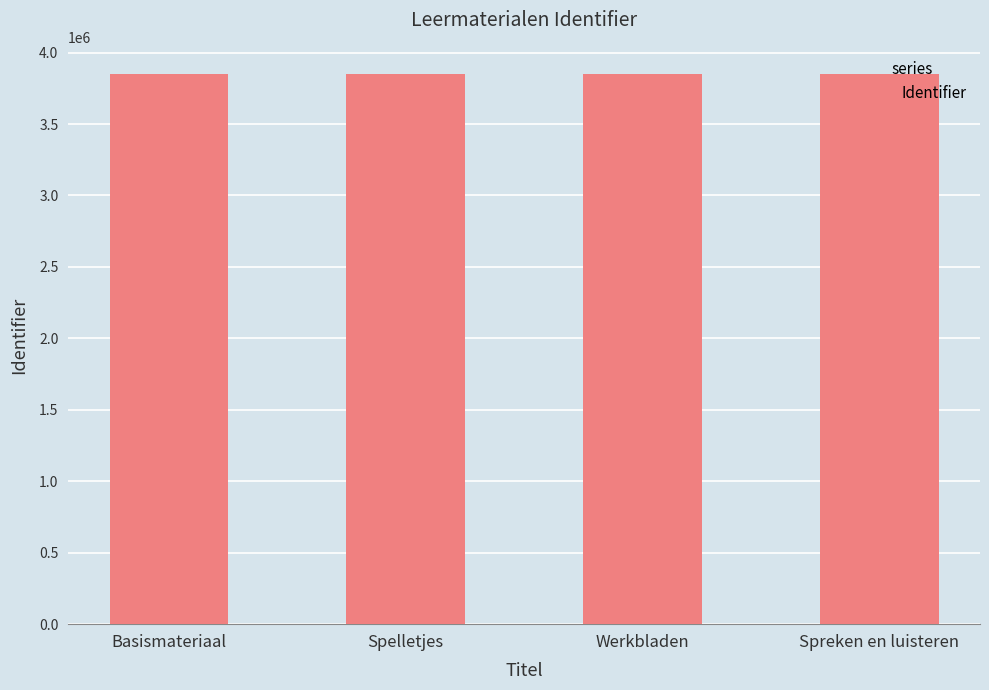

The value at Werkbladen is 885471. True or false?

False